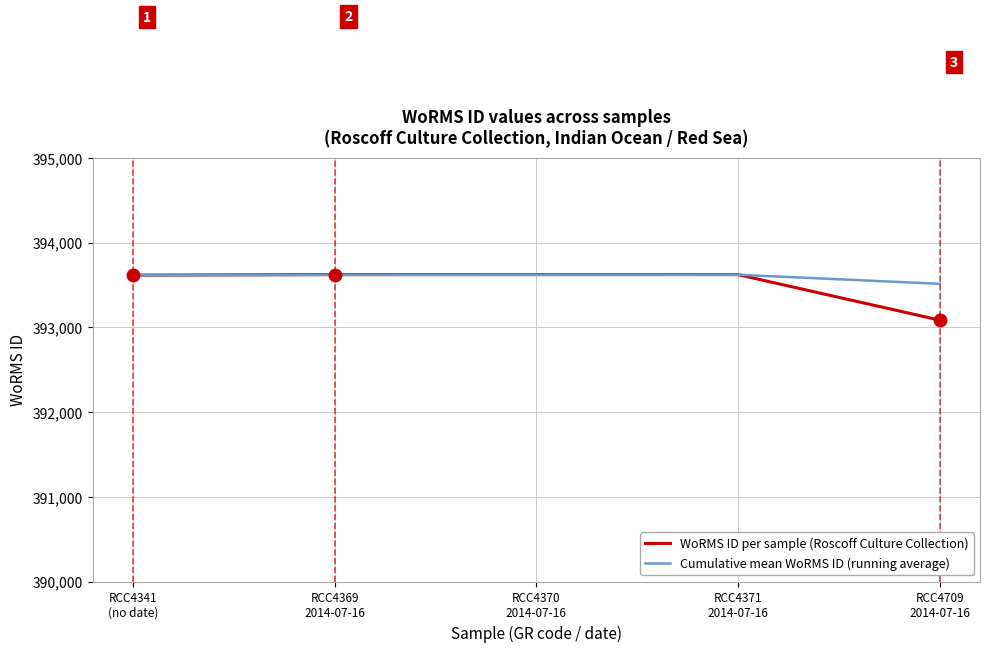

What are all the series names shown in the legend?

WoRMS ID per sample (Roscoff Culture Collection), Cumulative mean WoRMS ID (running average)